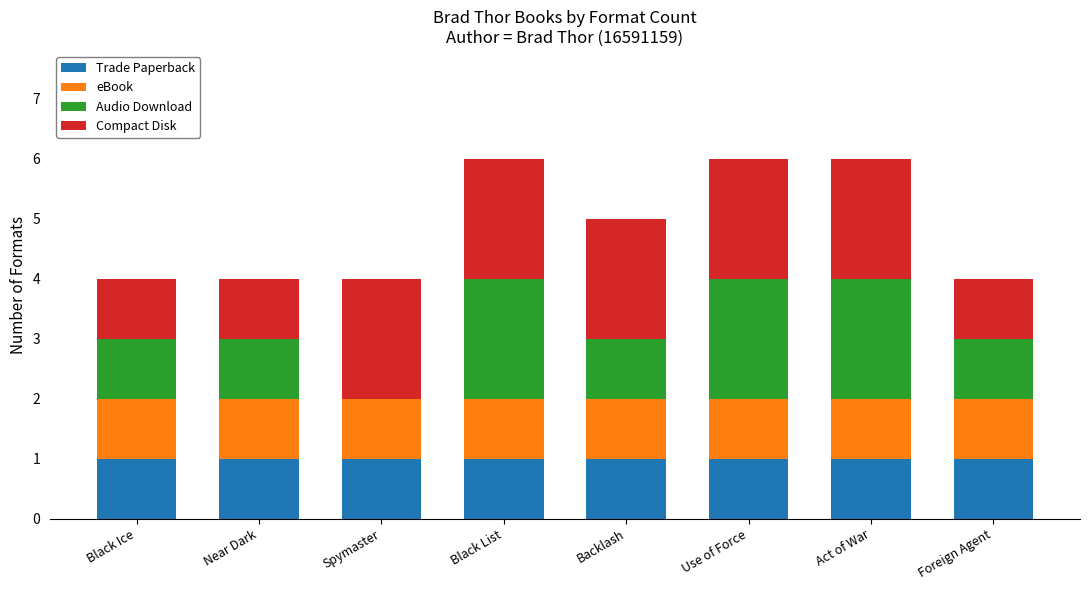

What is the total value across all series at Use of Force?

6